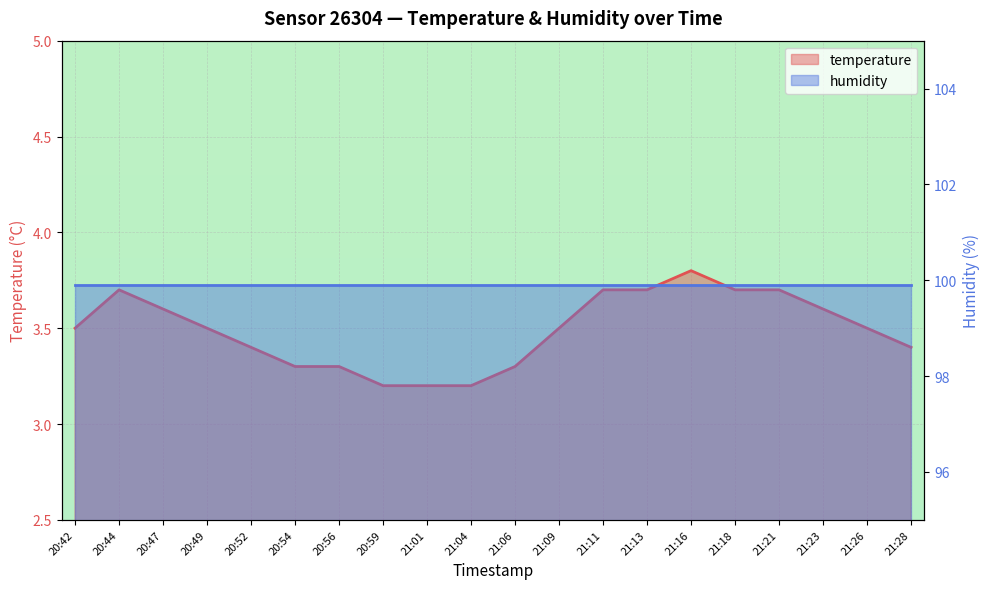

The chart shows a value of 5.4 at 21:01. True or false?

False